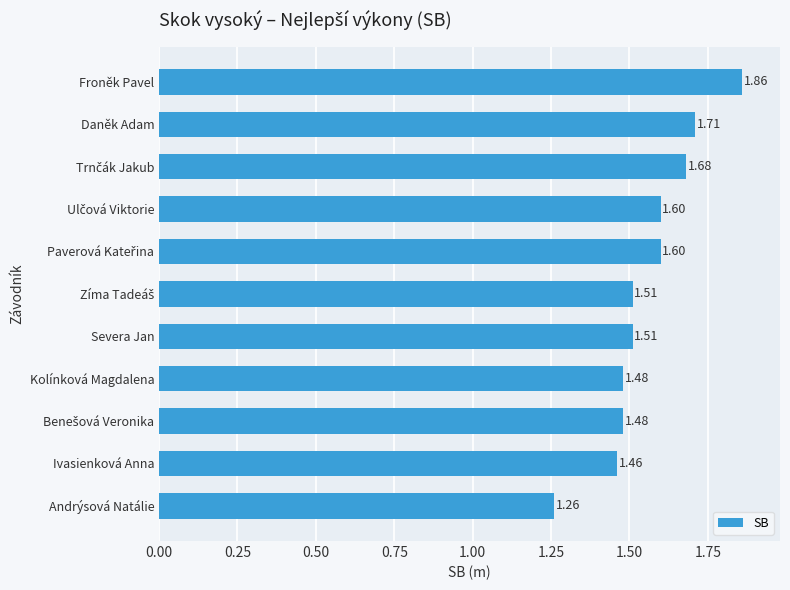

What is the difference between the maximum and minimum values?

0.6